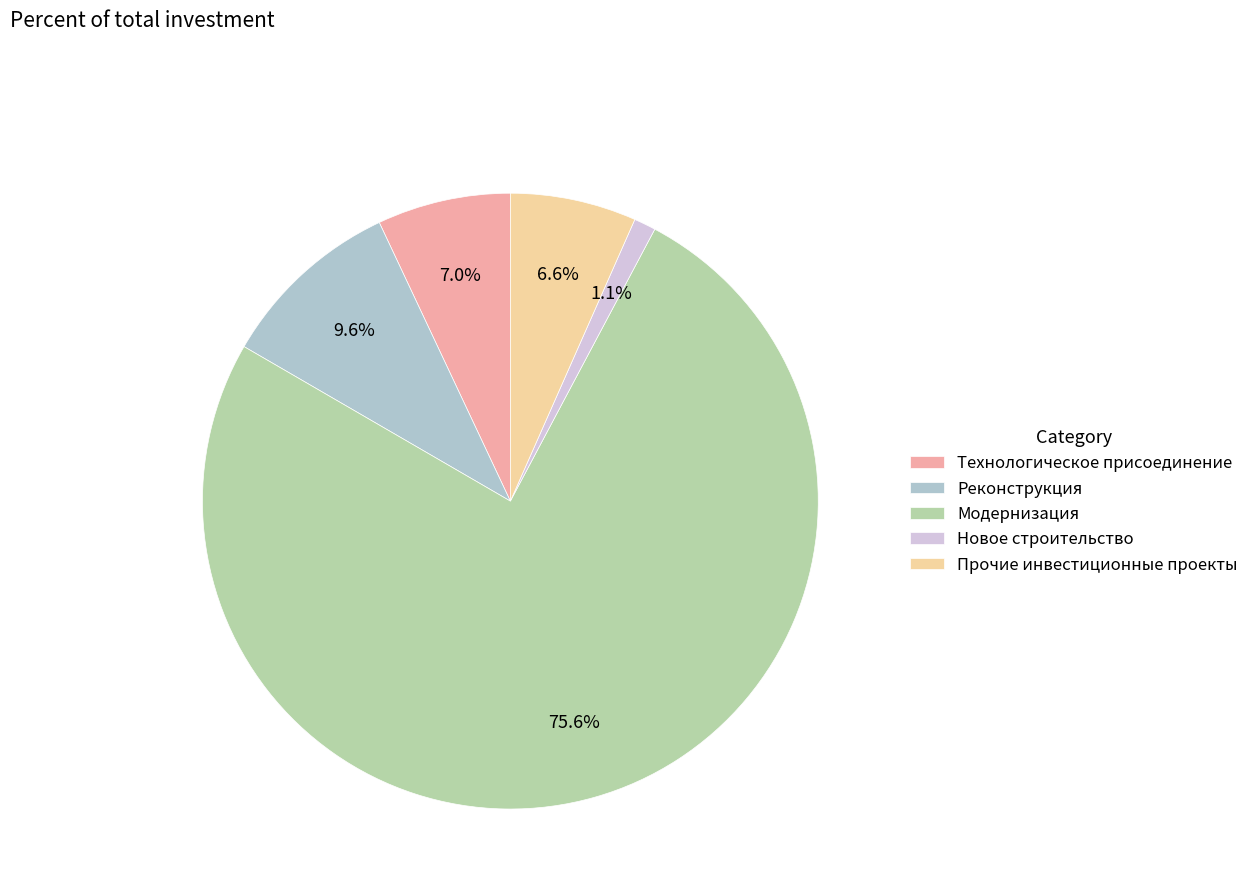

How many slices are in this pie chart?

5